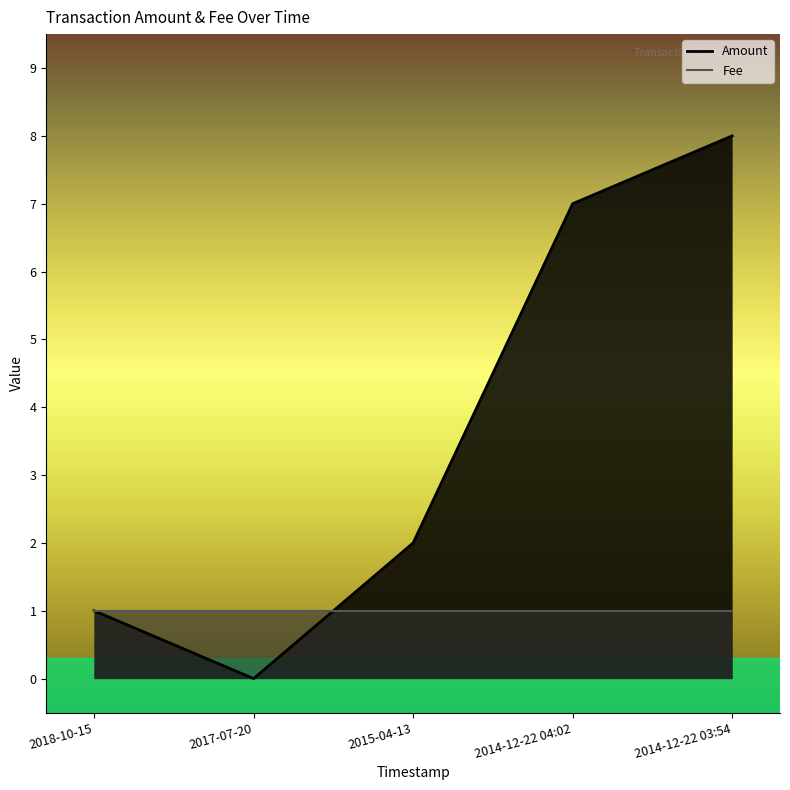

What is the greatest value displayed?

8